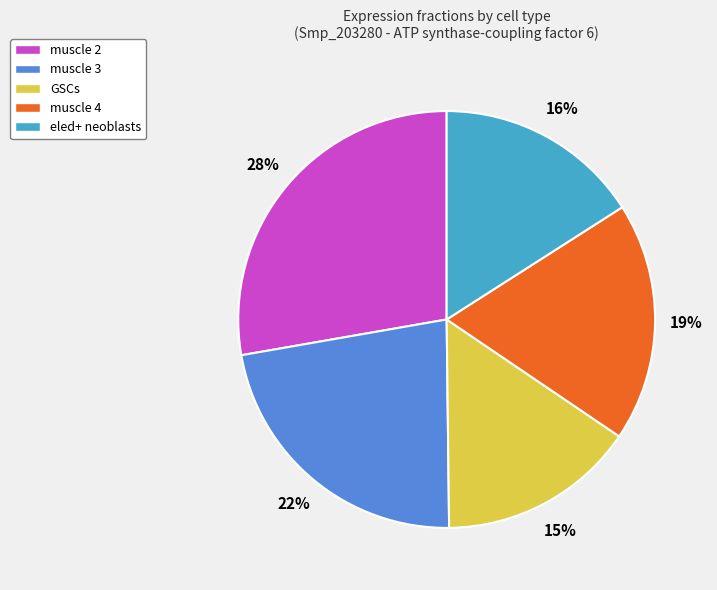

True or false: muscle 2 accounts for 28% of the total.

True